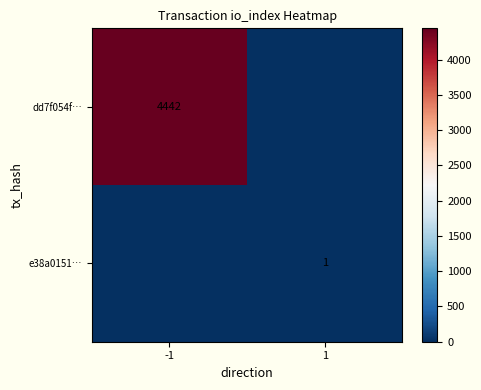

Is it true that dd7f054f… equals 4442 at -1?

True